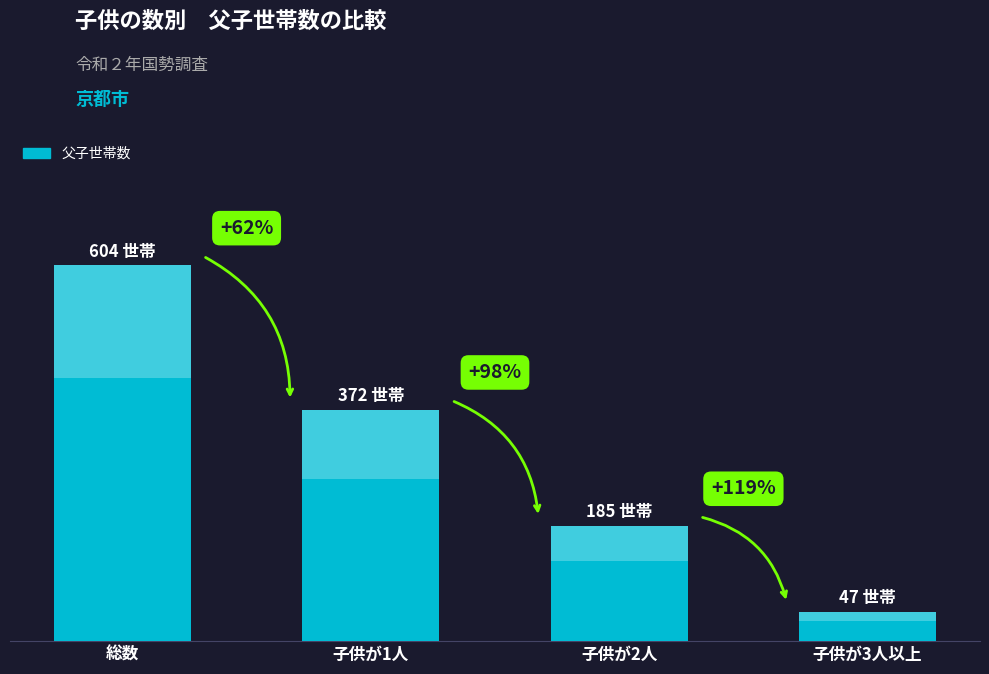

Reading right to left, extract all data points from this chart.

47	185	372	604